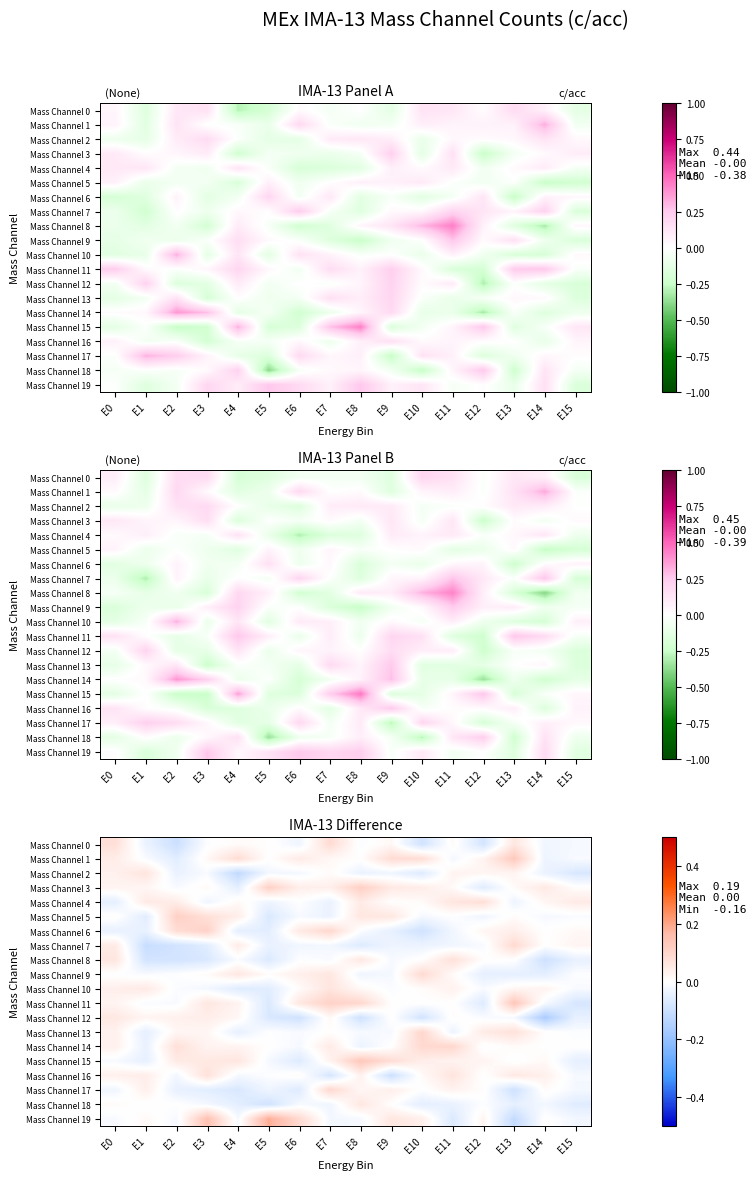

At which category does the chart reach its minimum across all series?

E14